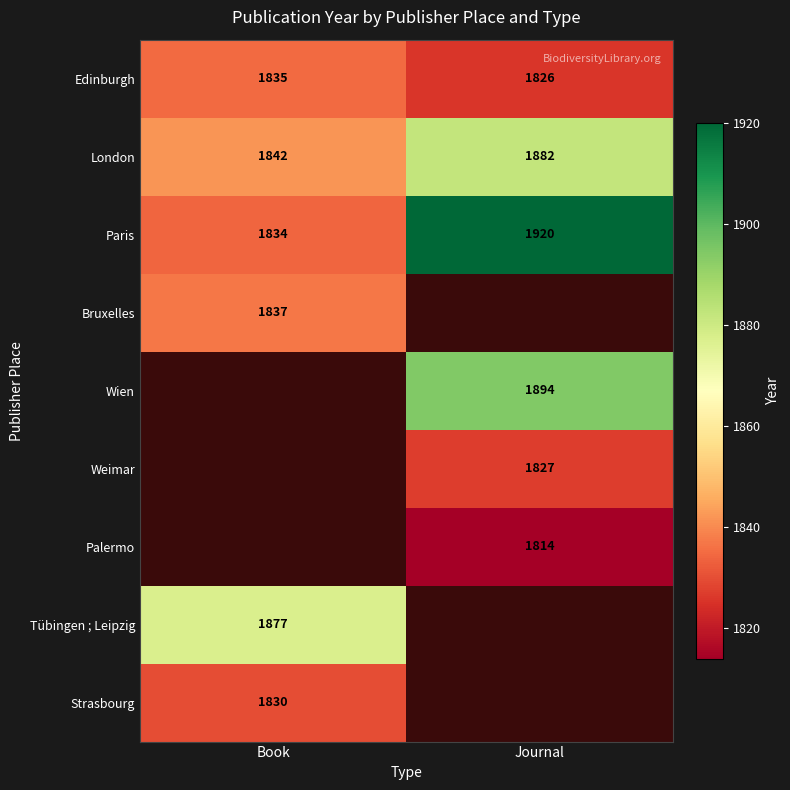

Is the value of Paris at Book greater than the value of Palermo at Journal?

Yes